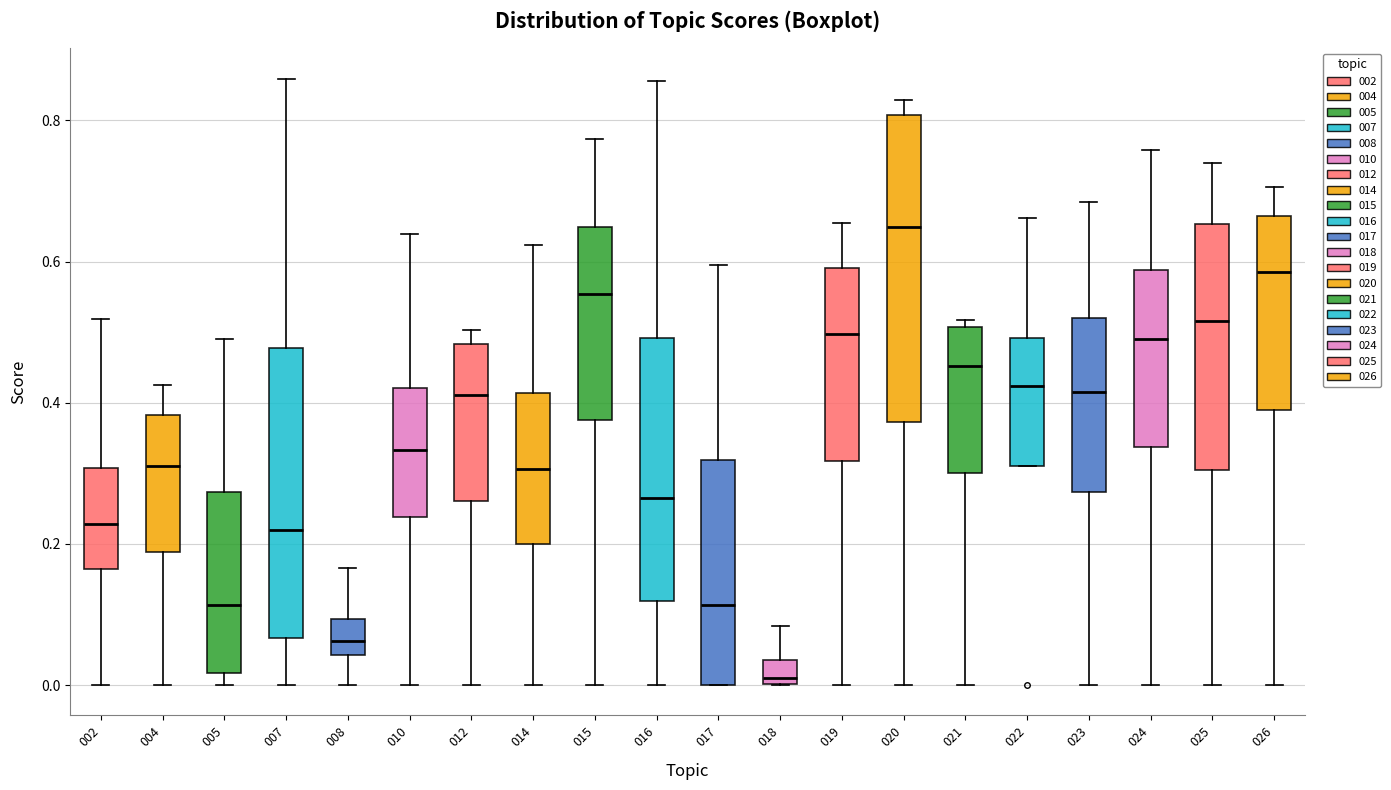

Reading left to right, read every box against the y-axis: the position of its median line, the range the box covers, and the ends of its whiskers. The values are not printed on the chart, so give them approximately, as read against the axis.

002: median 0.22, box 0.16 to 0.30, whiskers 0.00 to 0.52
004: median 0.30, box 0.18 to 0.38, whiskers 0.00 to 0.42
005: median 0.12, box 0.02 to 0.28, whiskers 0.00 to 0.50
007: median 0.22, box 0.06 to 0.48, whiskers 0.00 to 0.86
008: median 0.06, box 0.04 to 0.10, whiskers 0.00 to 0.16
010: median 0.34, box 0.24 to 0.42, whiskers 0.00 to 0.64
012: median 0.42, box 0.26 to 0.48, whiskers 0.00 to 0.50
014: median 0.30, box 0.20 to 0.42, whiskers 0.00 to 0.62
015: median 0.56, box 0.38 to 0.64, whiskers 0.00 to 0.78
016: median 0.26, box 0.12 to 0.50, whiskers 0.00 to 0.86
017: median 0.12, box 0.00 to 0.32, whiskers 0.00 to 0.60
018: median 0.00 (just above the box's lower edge), box 0.00 to 0.04, whiskers 0.00 to 0.08
019: median 0.50, box 0.32 to 0.60, whiskers 0.00 to 0.66
020: median 0.64, box 0.38 to 0.80, whiskers 0.00 to 0.82
021: median 0.46, box 0.30 to 0.50, whiskers 0.00 to 0.52
022: median 0.42, box 0.32 to 0.50, whiskers 0.32 to 0.66
023: median 0.42, box 0.28 to 0.52, whiskers 0.00 to 0.68
024: median 0.48, box 0.34 to 0.58, whiskers 0.00 to 0.76
025: median 0.52, box 0.30 to 0.66, whiskers 0.00 to 0.74
026: median 0.58, box 0.38 to 0.66, whiskers 0.00 to 0.70